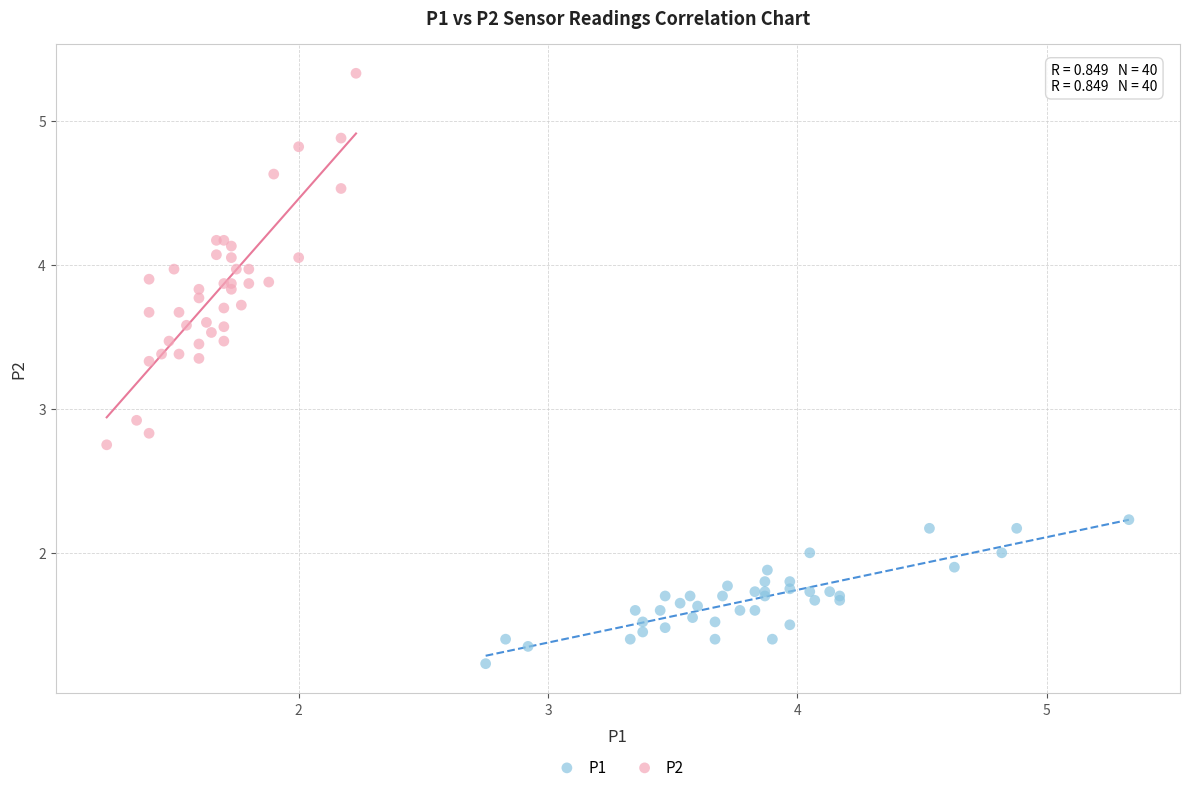

Which series contains the lowest Y value?

P1